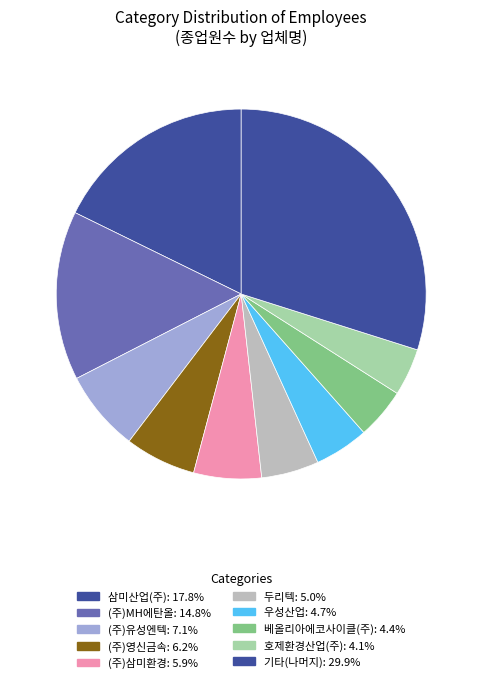

How many segments does this pie chart have?

10